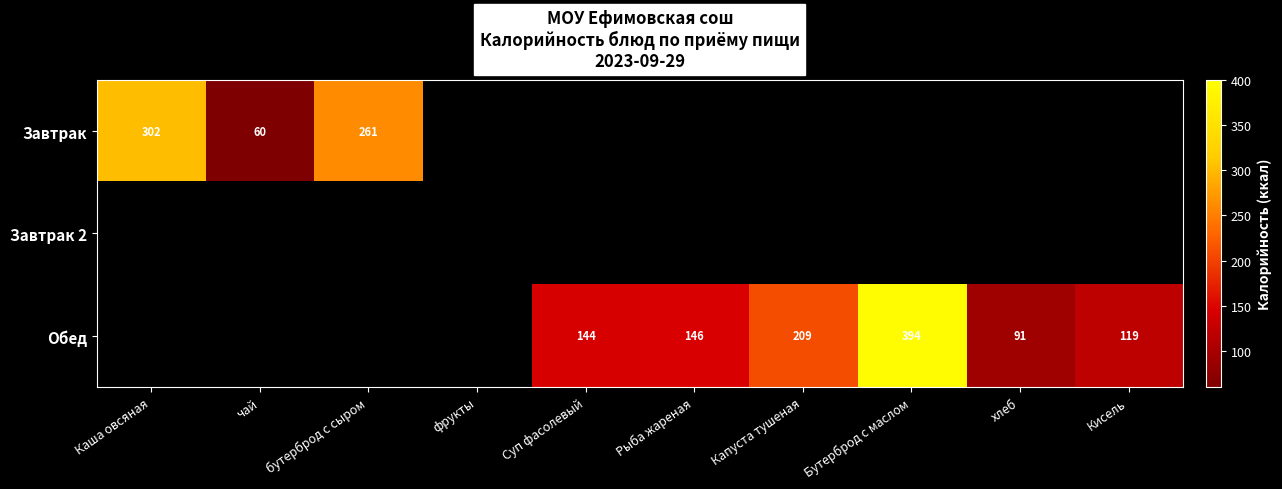

What is the greatest value displayed?

394.0